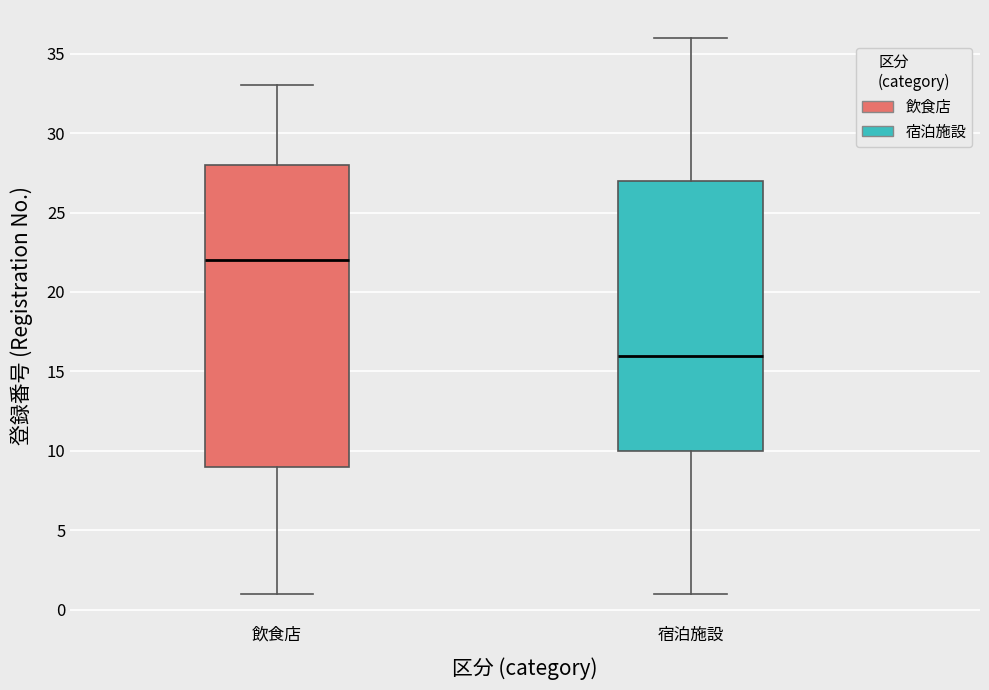

Where is the upper edge of the box for 宿泊施設 on the y-axis? The values are not printed on the chart, so give them approximately, as read against the axis.

27